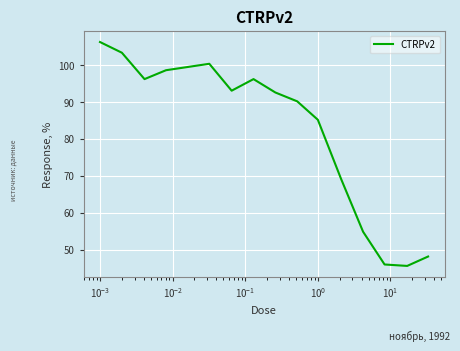

What is the maximum value shown in the chart?

106.3